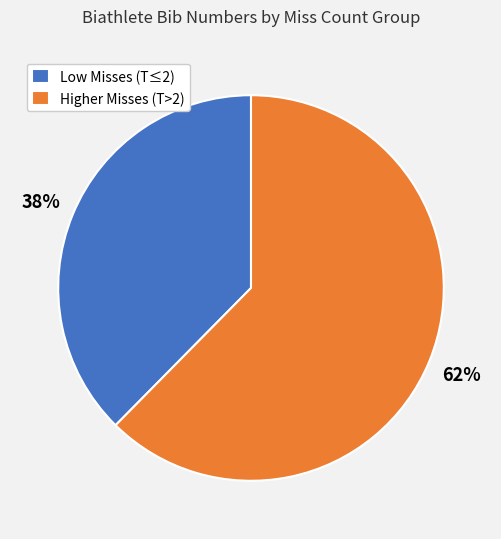

Between Low Misses (T≤2) and Higher Misses (T>2), which is larger?

Higher Misses (T>2)